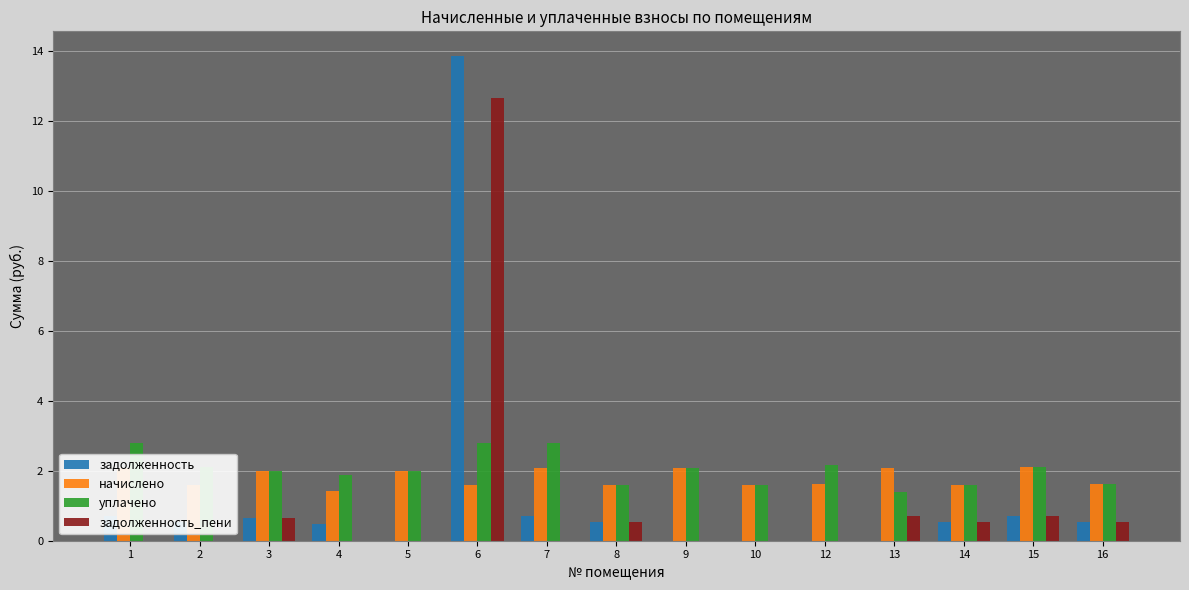

How many series are shown in this chart?

4